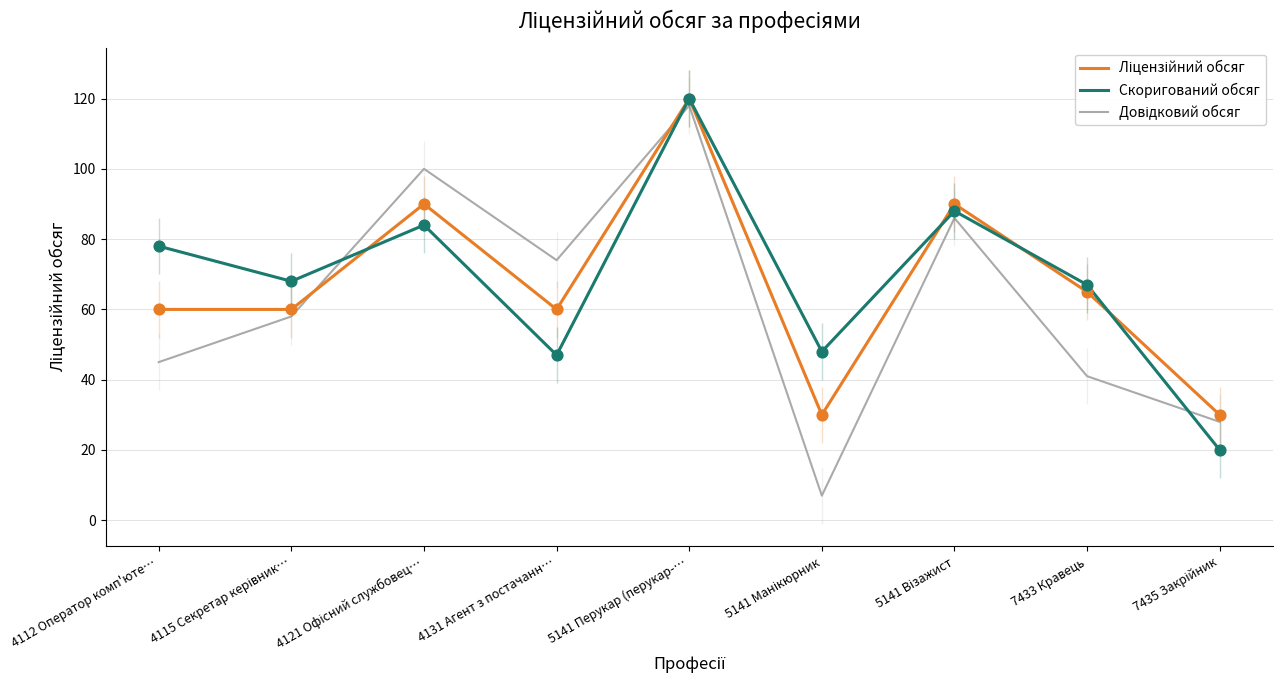

What are all the series names shown in the legend?

Ліцензійний обсяг, Скоригований обсяг, Довідковий обсяг